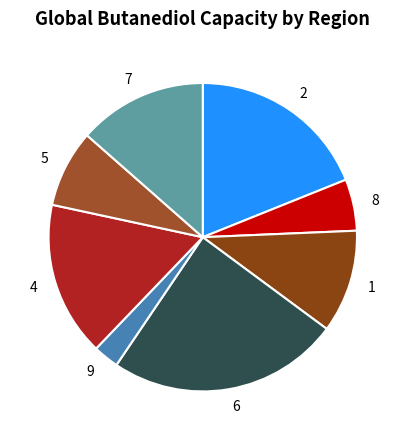

Is there any slice that represents more than half of the pie?

No